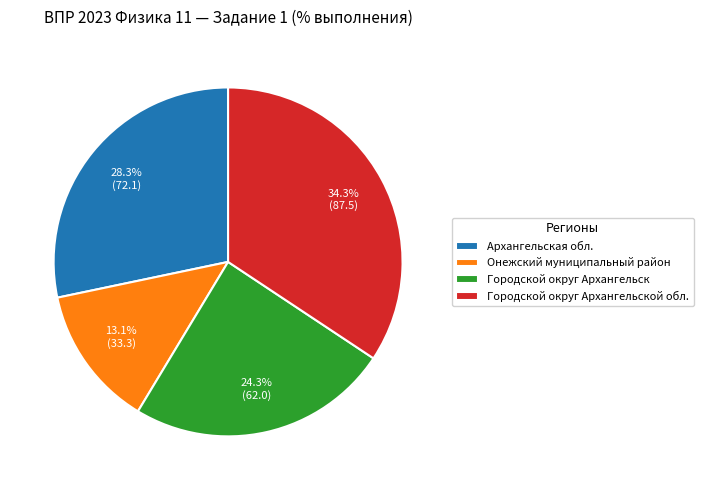

Is the sum of Архангельская обл. and Городской округ Архангельск greater than half?

Yes